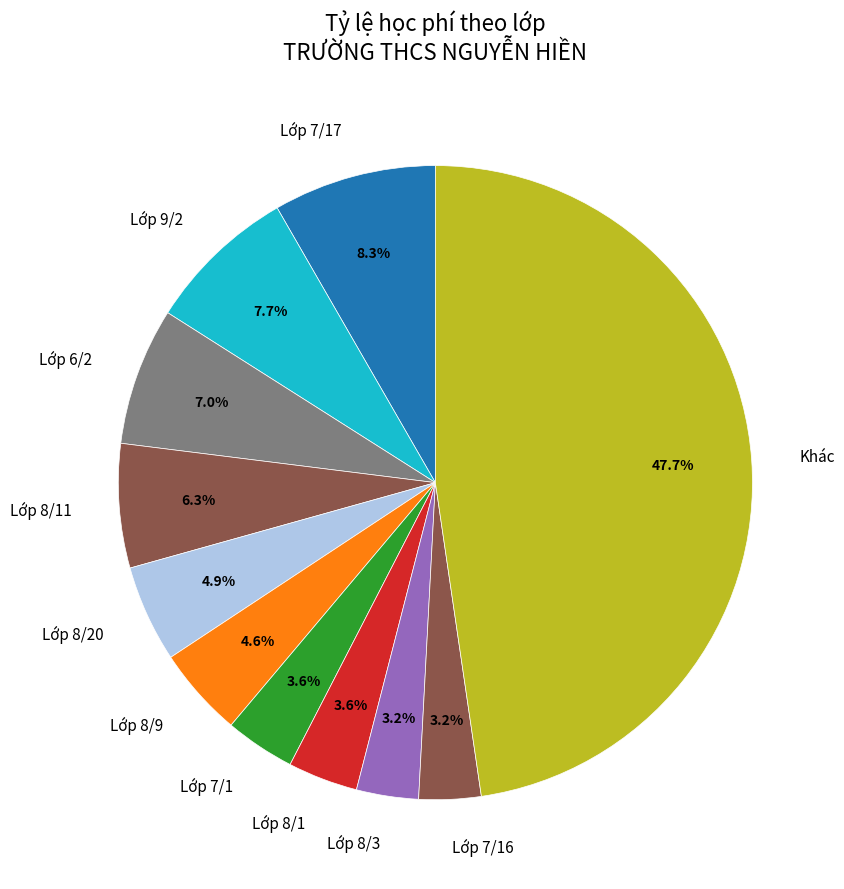

Is Lớp 7/17 the majority of the pie?

No